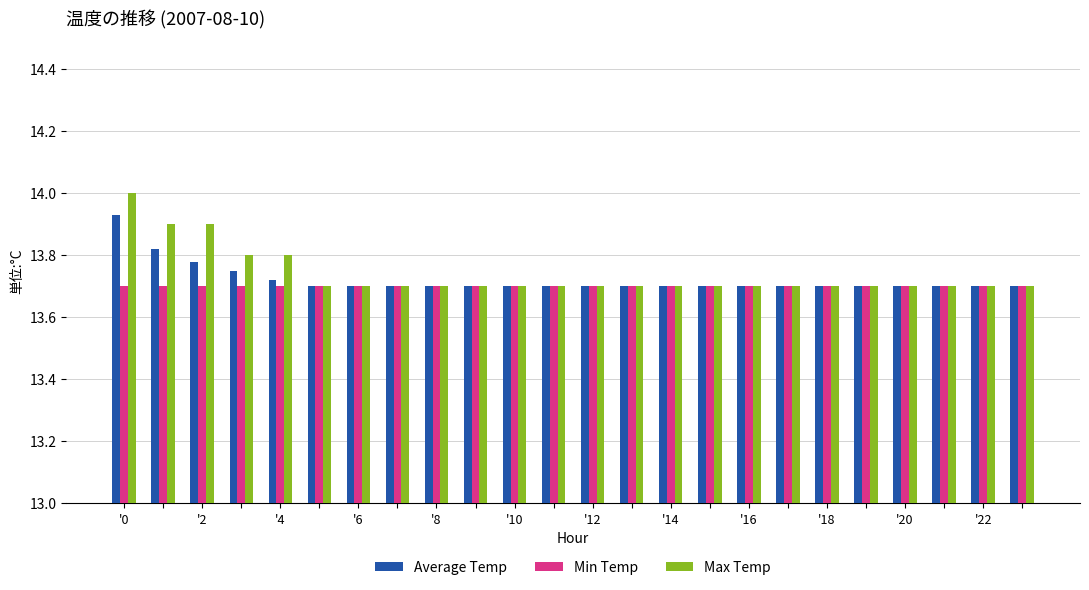

At how many categories does at least one series exceed 13?

24